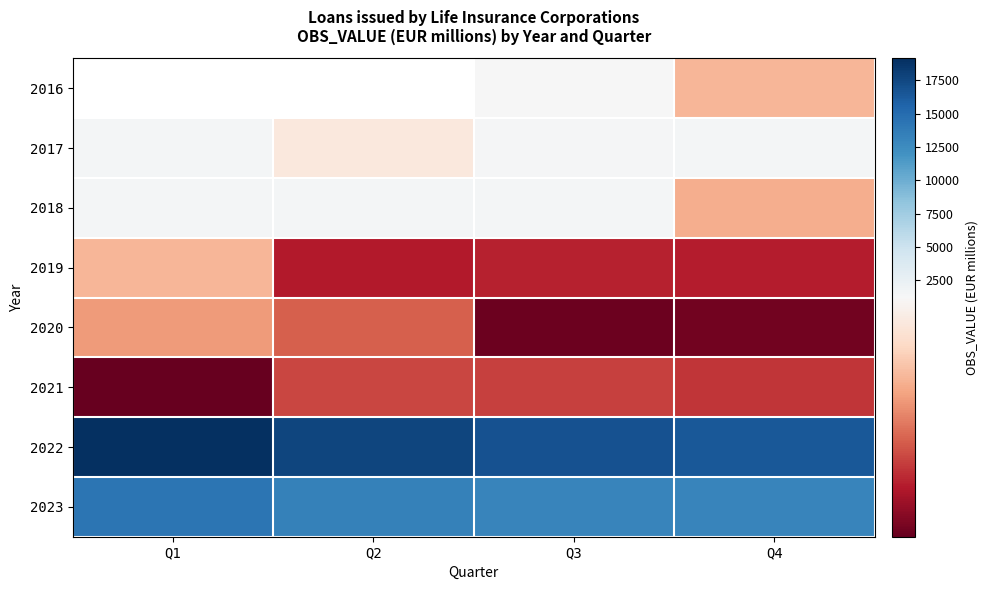

List the series in order of their peak value, lowest first.

2021, 2020, 2019, 2018, 2016, 2017, 2023, 2022